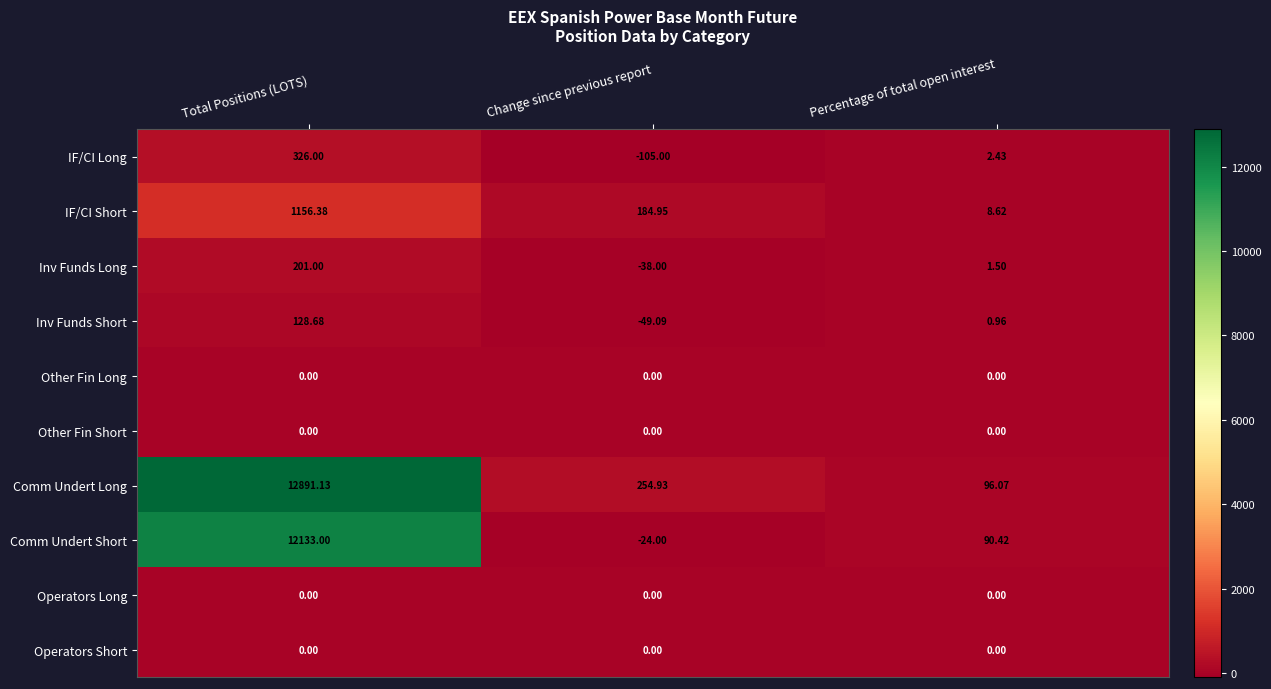

List the labels in order of IF/CI Short value, smallest first.

Percentage of total open interest, Change since previous report, Total Positions (LOTS)